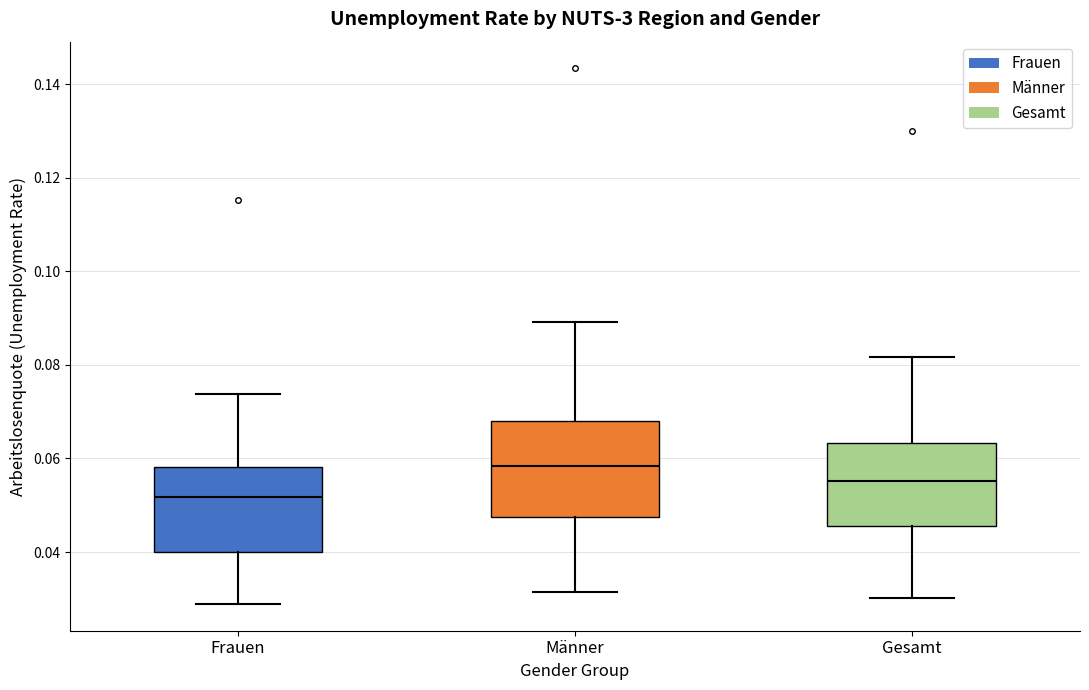

Where does the median line of the box for Männer sit on the y-axis? The values are not printed on the chart, so give them approximately, as read against the axis.

0.058